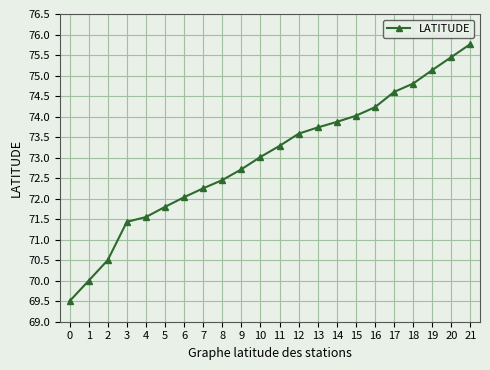

What is the value of the 20th point from the left?

75.1